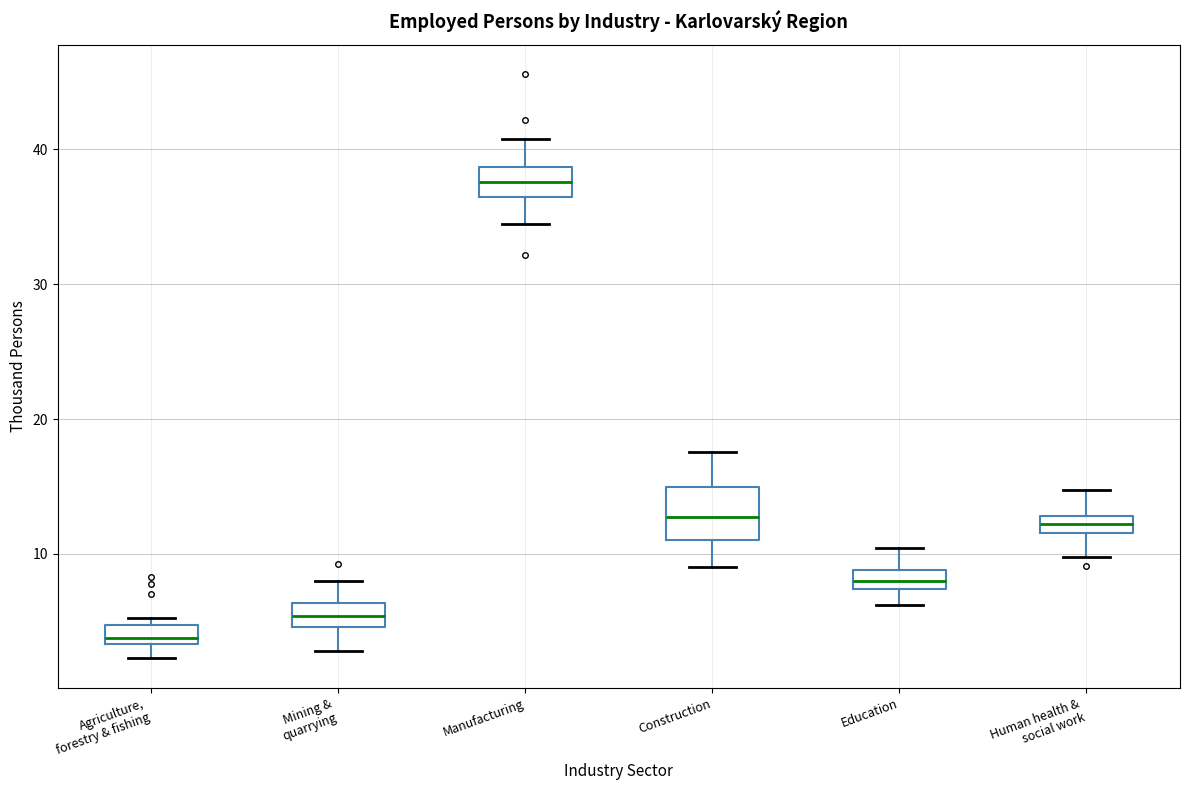

Which box has the lowest median line?

Agriculture, forestry & fishing